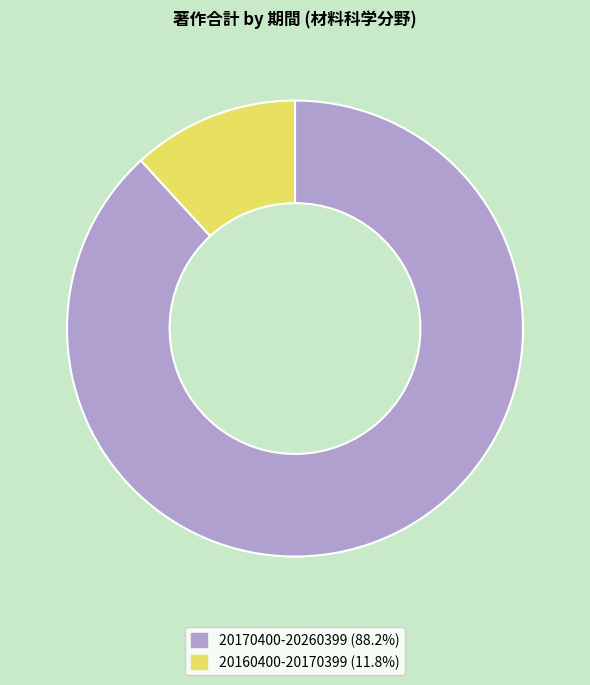

Which has a higher value, 20160400-20170399 or 20170400-20260399?

20170400-20260399